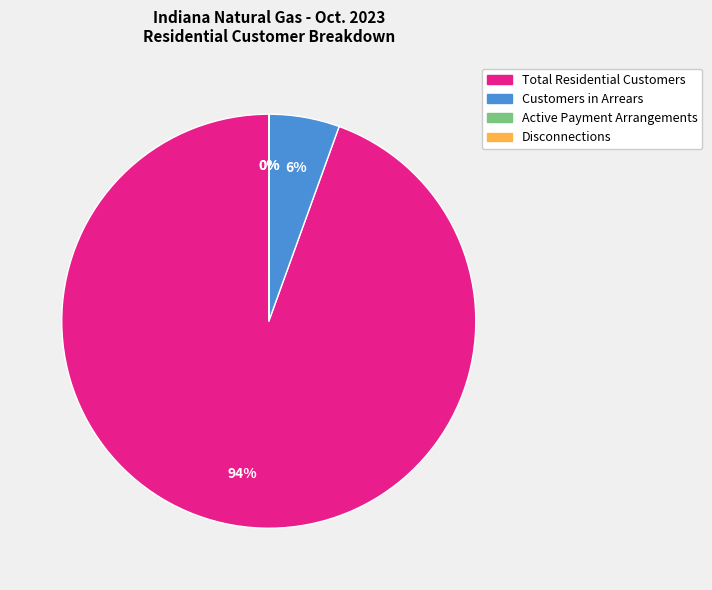

What is the majority slice?

Total Residential Customers